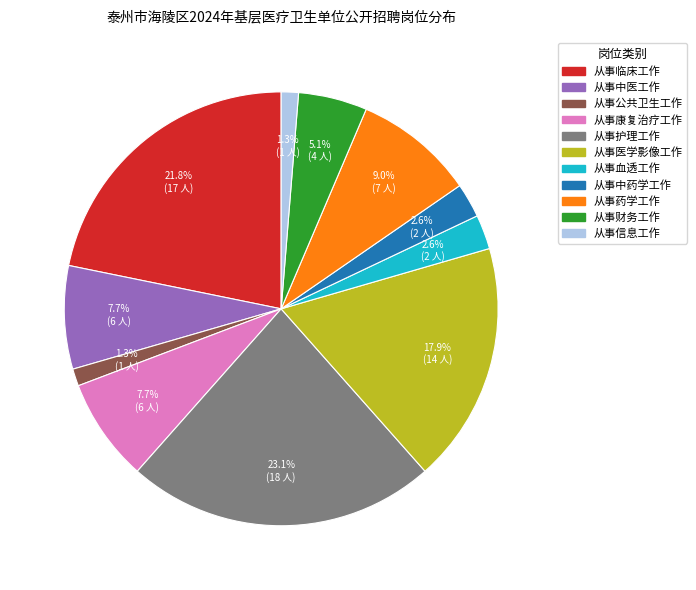

Does 从事临床工作 represent more than half of the total?

No